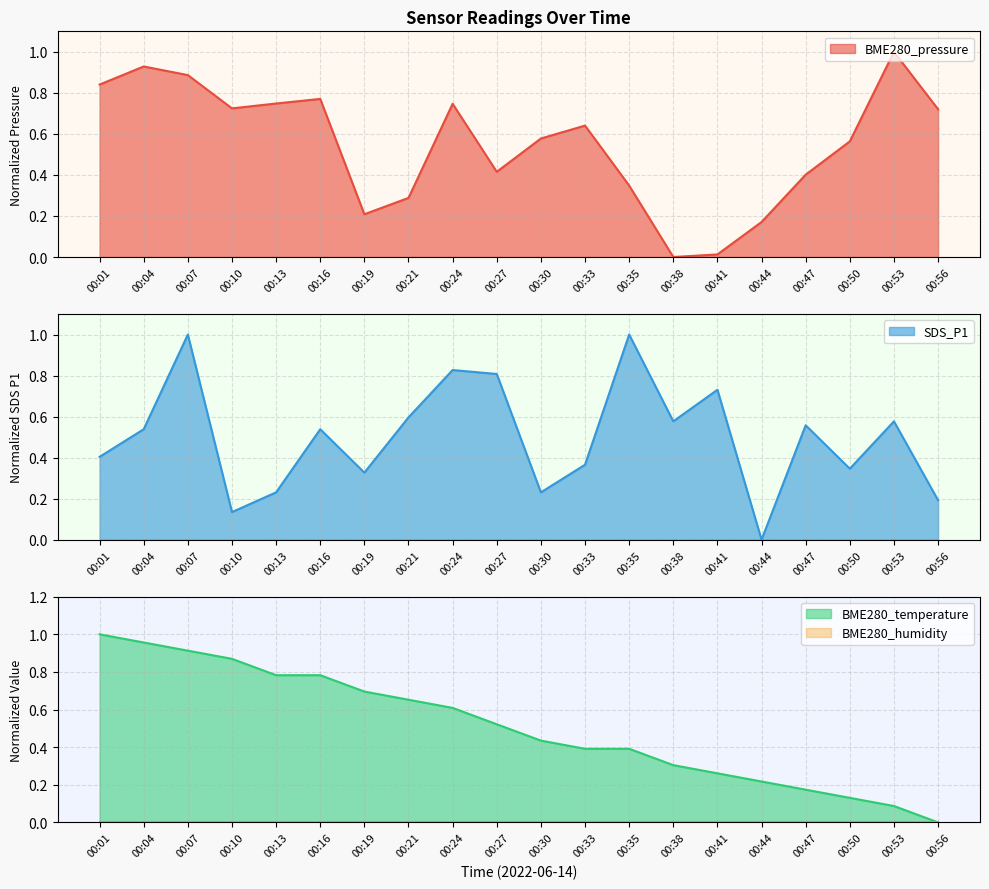

Between 00:24 and 00:44, which series saw the biggest shift?

SDS_P1